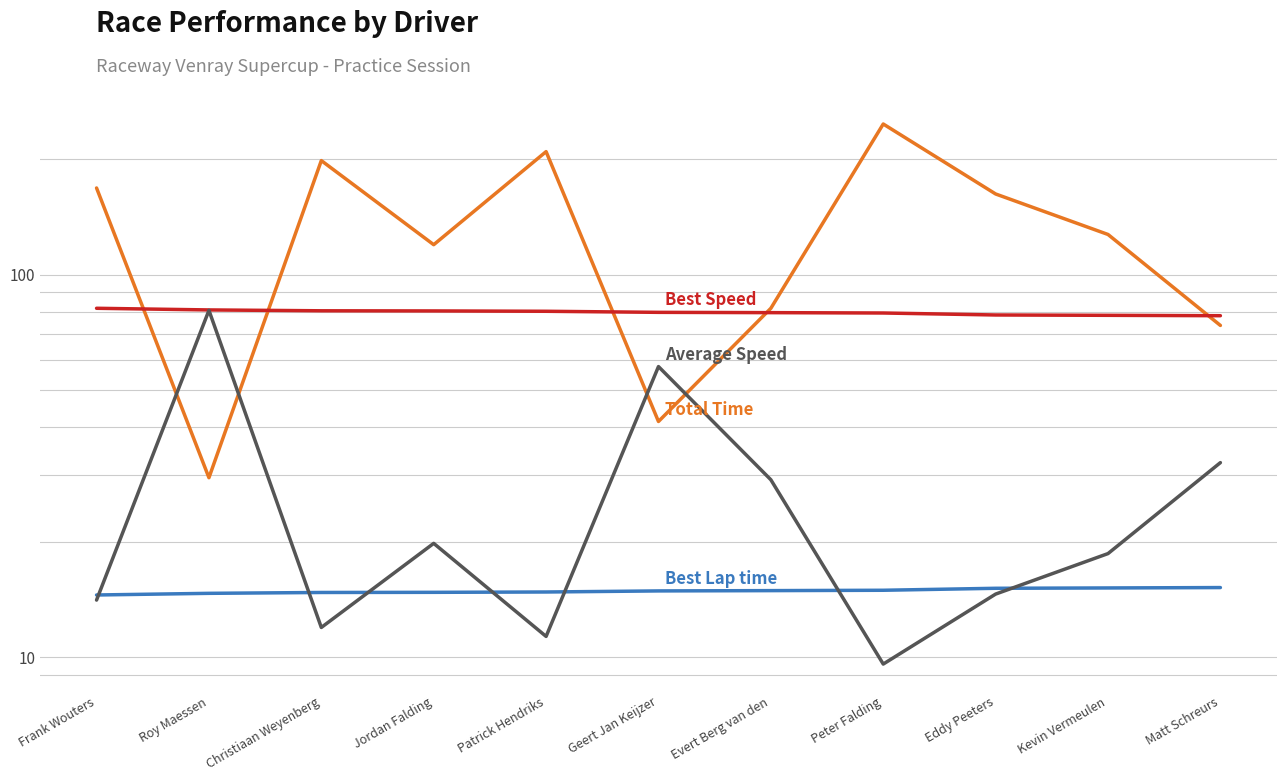

What is the sum of all Best Lap time values?

164.0